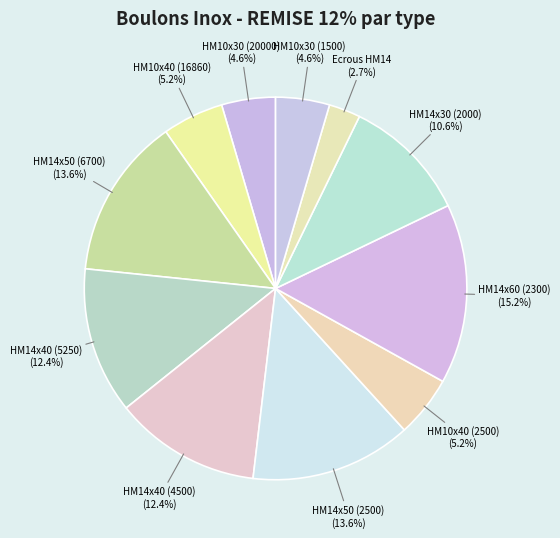

How many segments does this pie chart have?

11